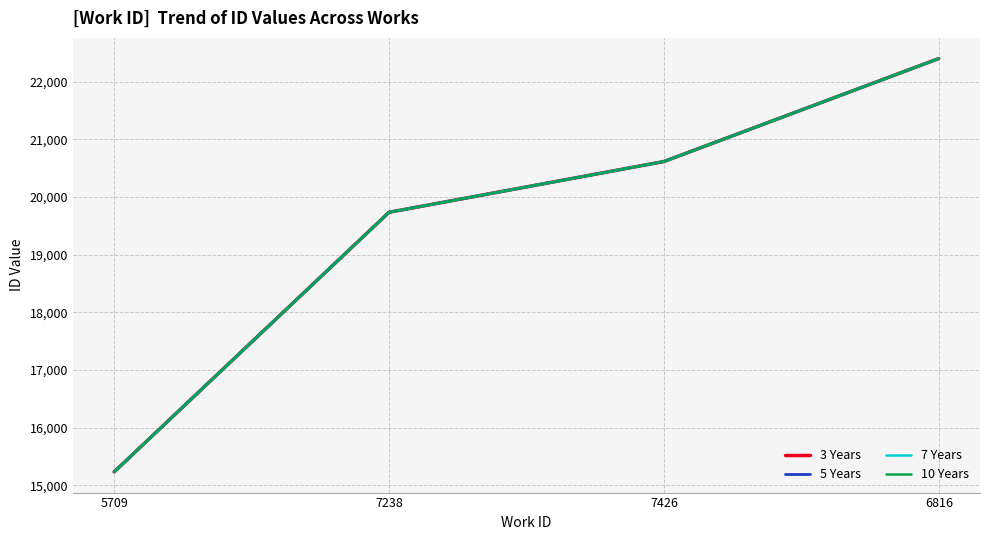

Does the chart have visible grid lines?

Yes